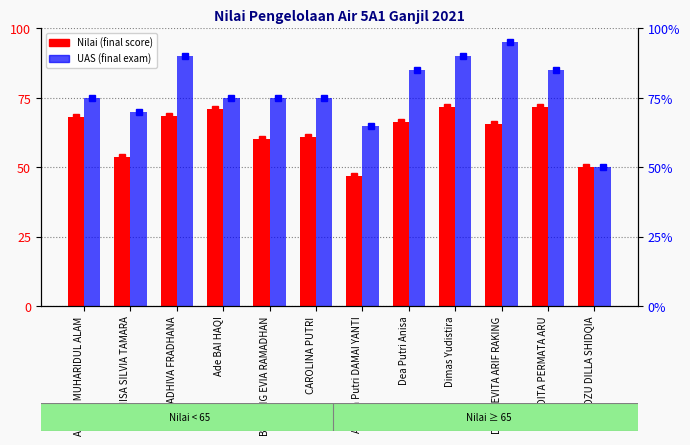

What is the total value across all series at CAROLINA PUTRI?

136.0